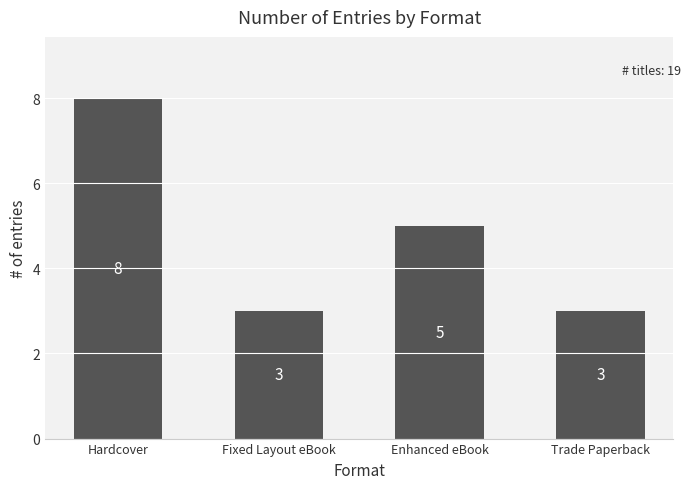

Count the values in the range 3 to 8.

4